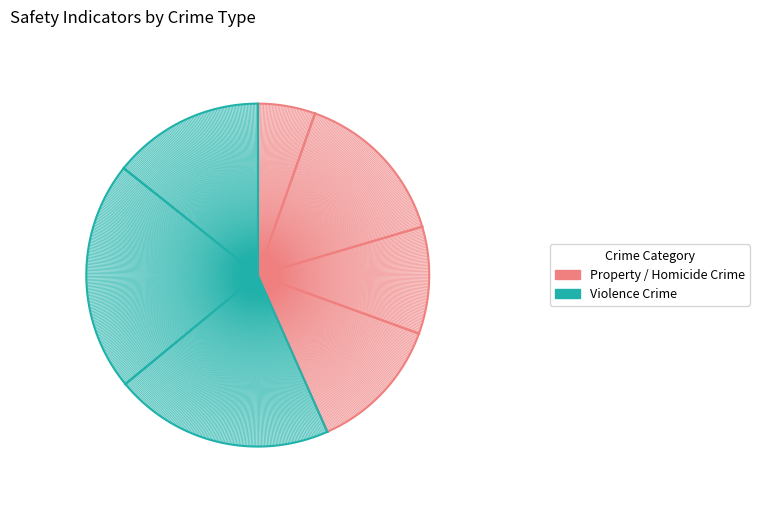

How many segments does this pie chart have?

7